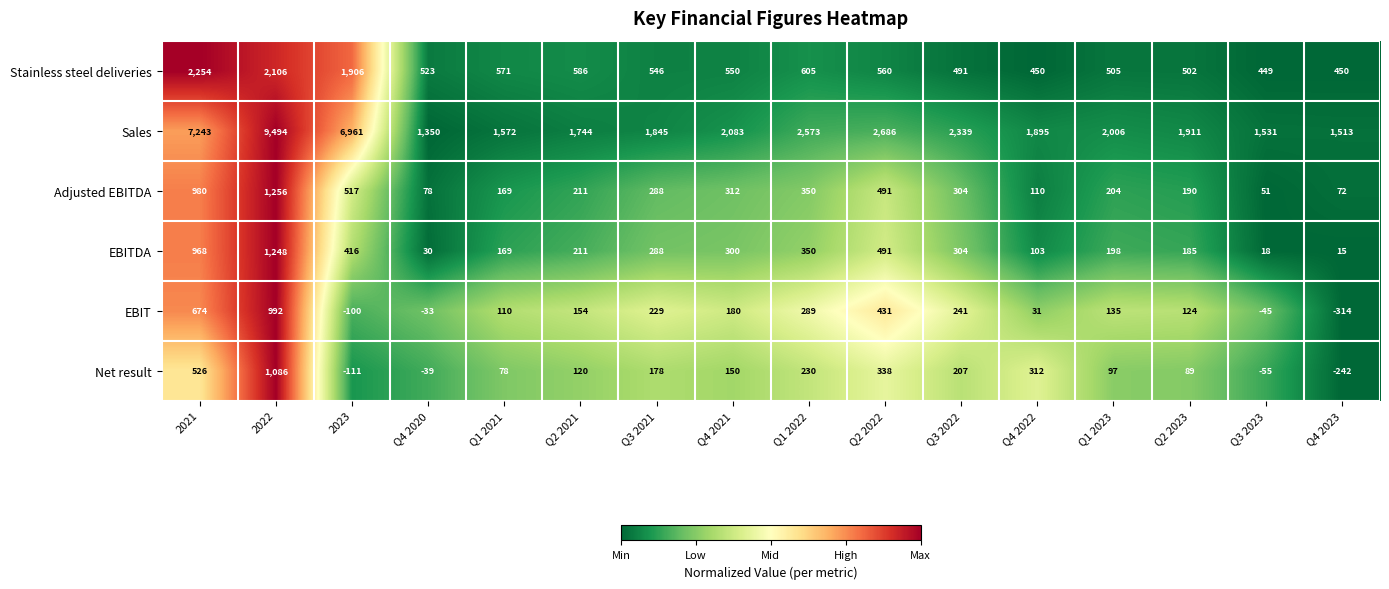

What is the total value across all series at Q3 2022?

3886